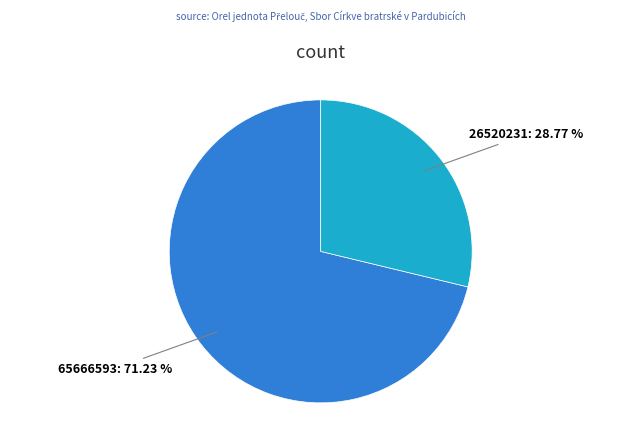

Is there a majority slice in this chart?

Yes